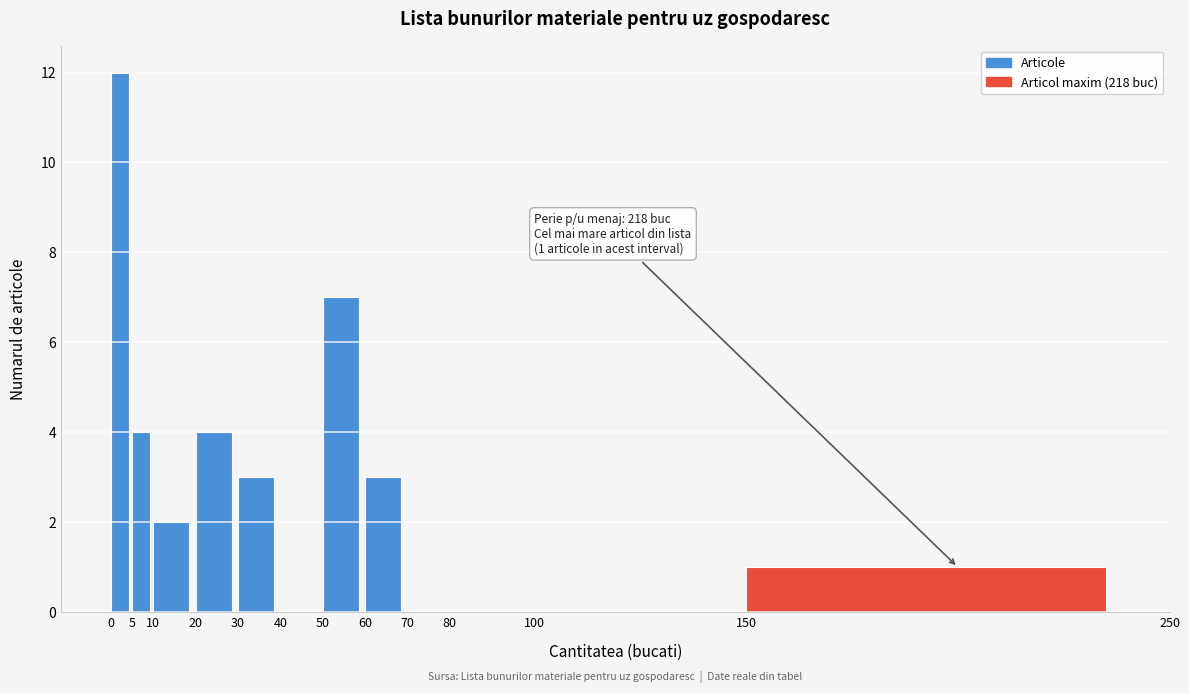

Which range on the x-axis has the tallest bar?

0 to 5